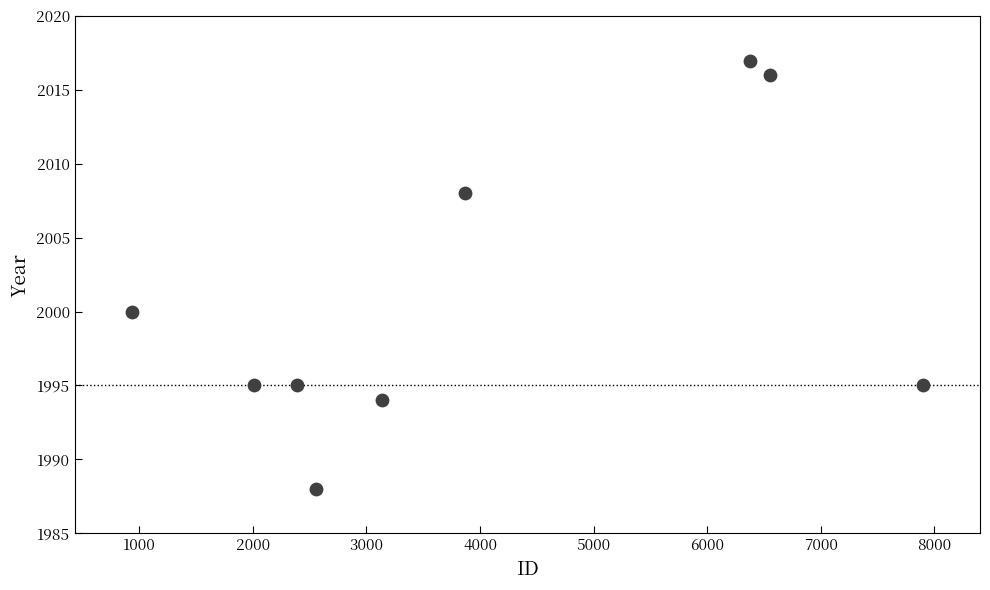

What is the range of Y values (max minus min)?

29